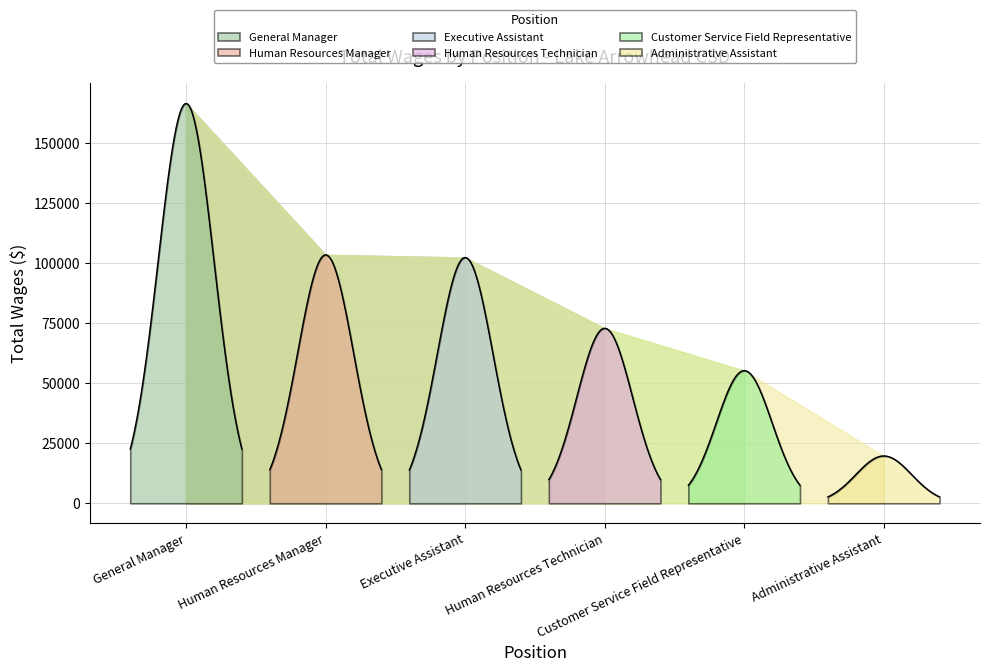

Rank the categories by value from highest to lowest.

General Manager, Human Resources Manager, Executive Assistant, Human Resources Technician, Customer Service Field Representative, Administrative Assistant